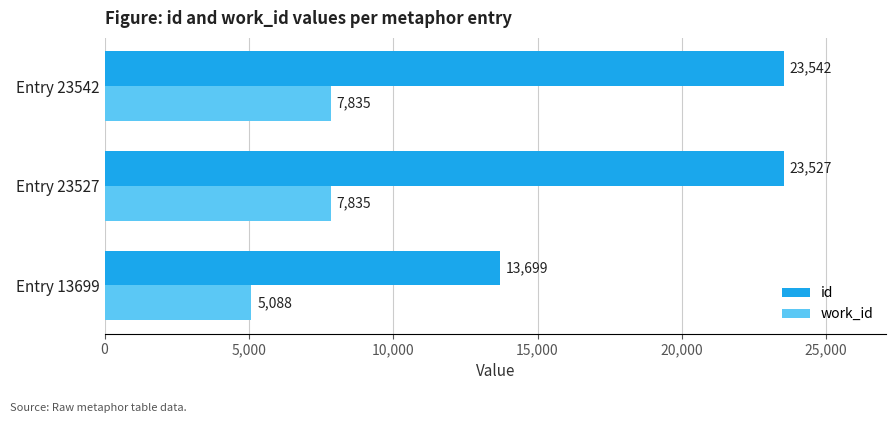

What are all the series names shown in the legend?

id, work_id